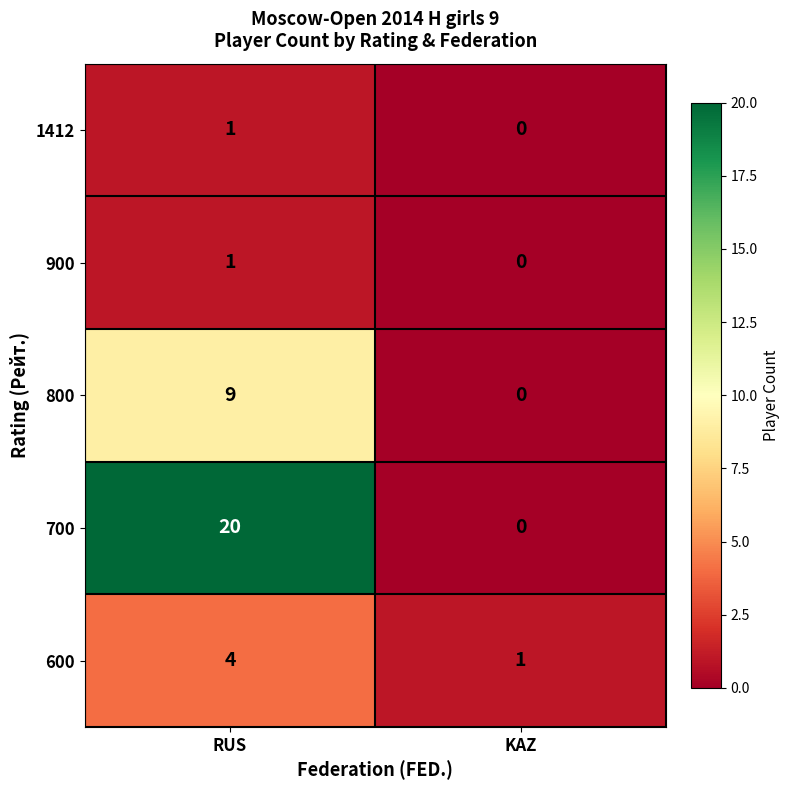

Between RUS and KAZ, which series saw the biggest shift?

700